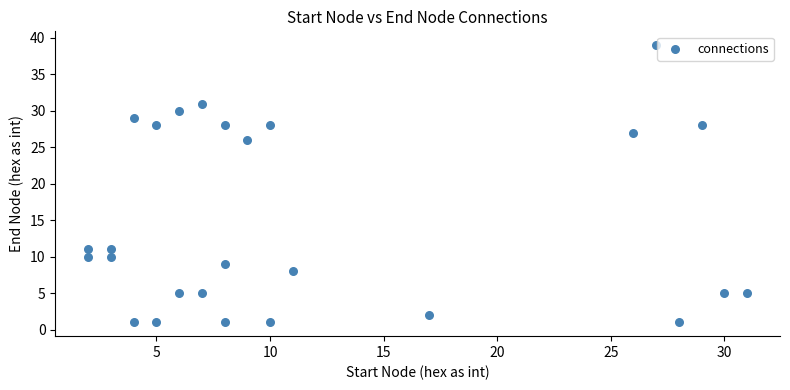

What is the range of X values (max minus min)?

29